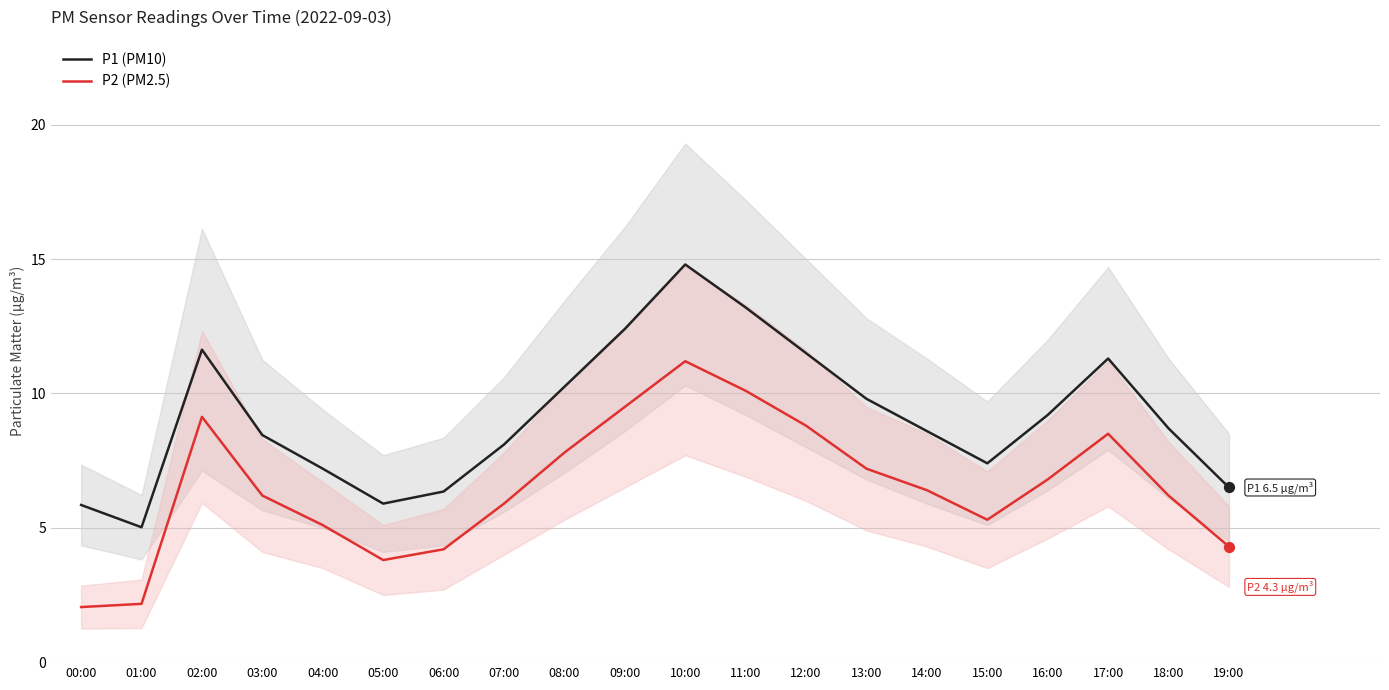

What are all the series names shown in the legend?

P1 (PM10), P2 (PM2.5)